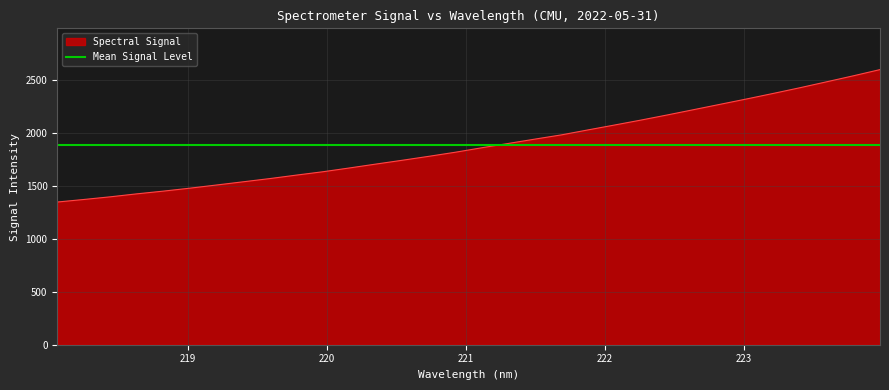

True or false: the data has more than 1 interior local peaks.

False